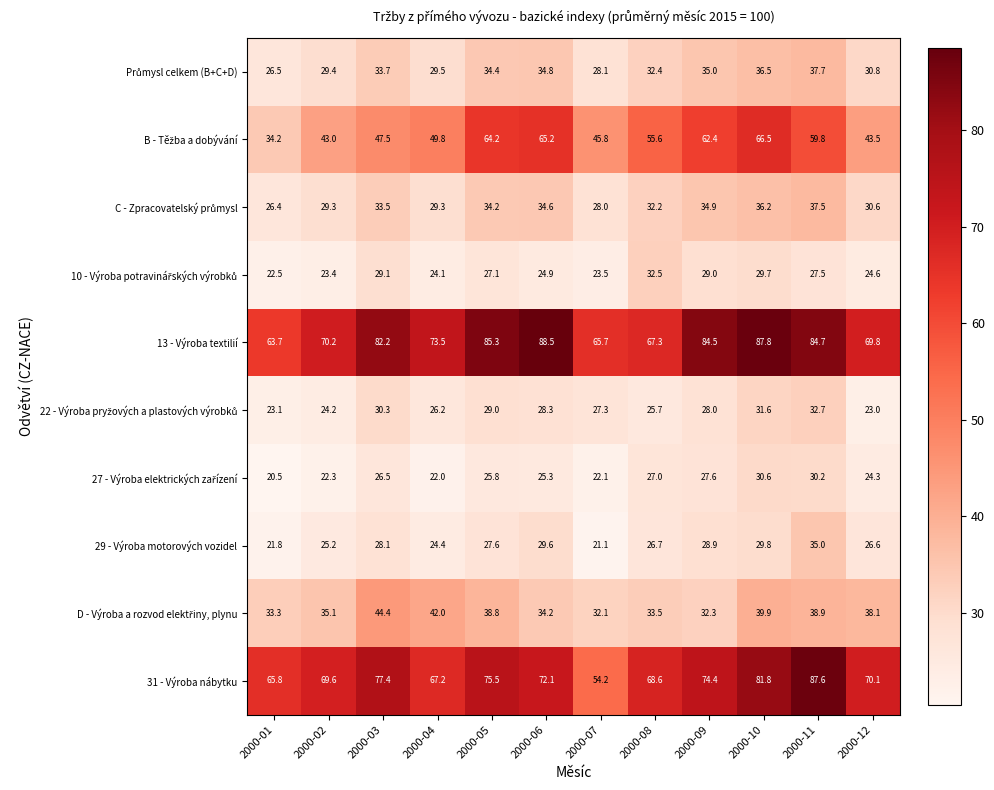

List the labels in order of 29 - Výroba motorových vozidel value, largest first.

2000-11, 2000-10, 2000-06, 2000-09, 2000-03, 2000-05, 2000-08, 2000-12, 2000-02, 2000-04, 2000-01, 2000-07